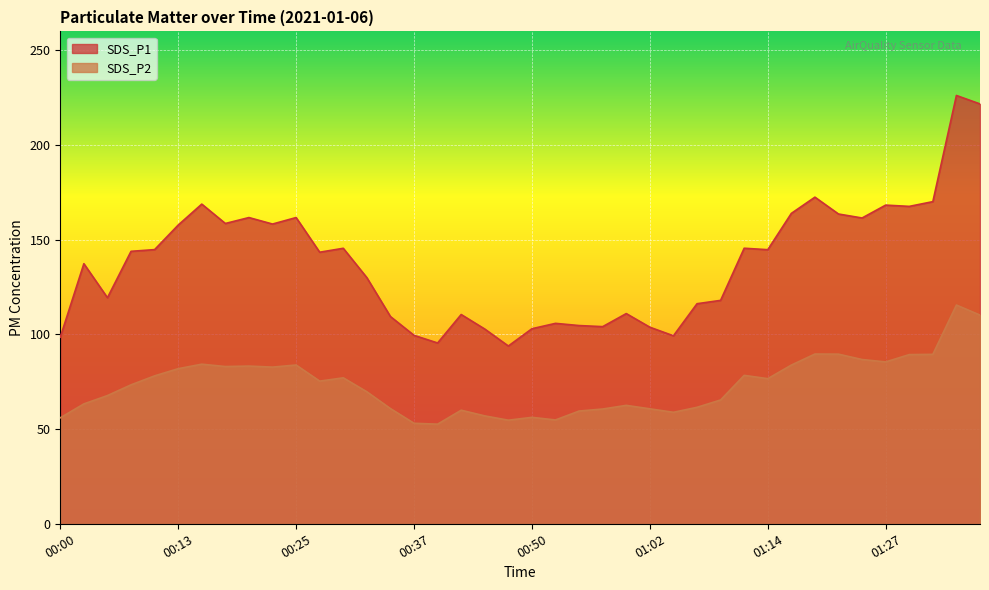

What position from the left is 00:37?

16